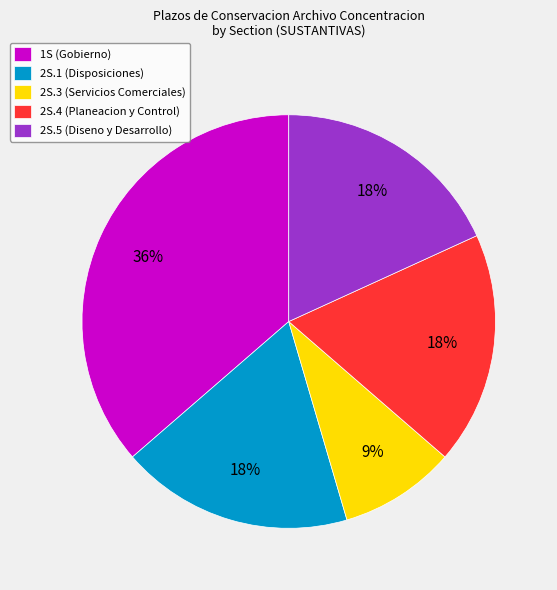

To the nearest percent, what is the difference between the largest and smallest slice percentages?

27%